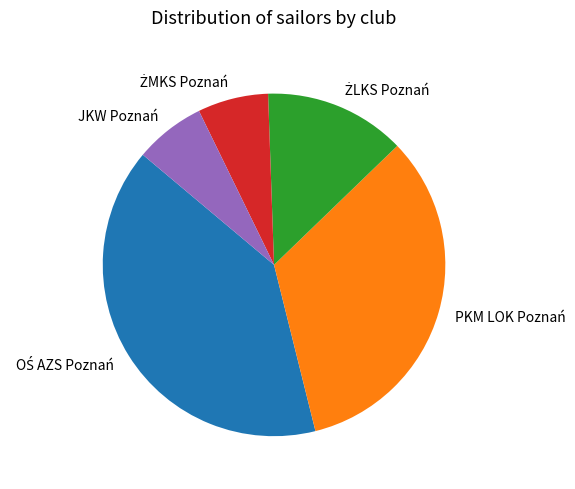

True or false: PKM LOK Poznań accounts for 33% of the total.

True